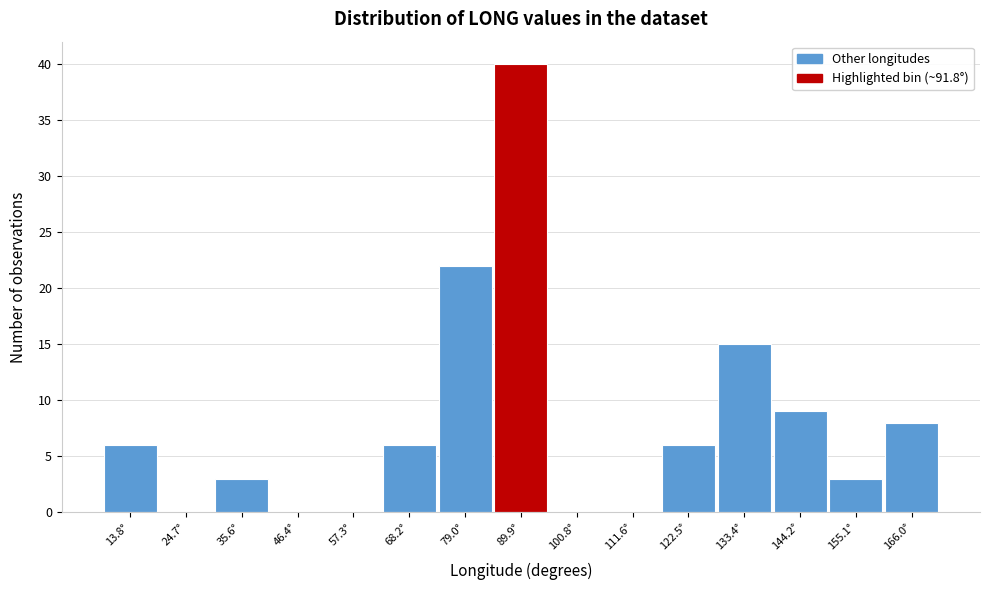

Reading left to right, transcribe this chart: for each bar, give the range it covers on the x-axis and its height. Neither the bar edges nor the heights are printed on the chart, so give them approximately, as read against the axes.

8 to 20: 6
20 to 30: 0
30 to 42: 3
42 to 52: 0
52 to 62: 0
62 to 74: 6
74 to 84: 22
84 to 96: 40
96 to 106: 0
106 to 118: 0
118 to 128: 6
128 to 138: 15
138 to 150: 9
150 to 160: 3
160 to 172: 8